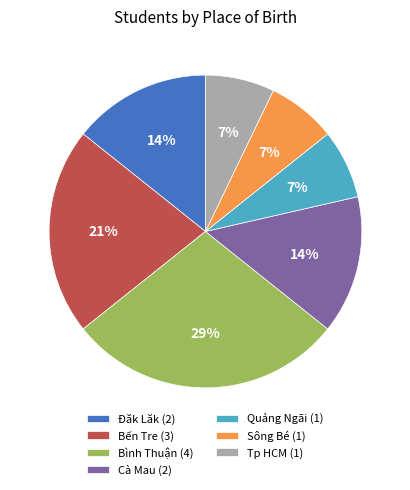

Do Sông Bé (1) and Tp HCM (1) together represent more than half of the pie?

No